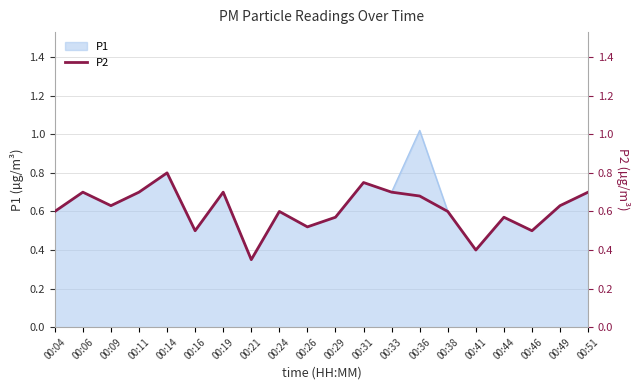

True or false: there are more than 0 points higher than both neighbors.

True